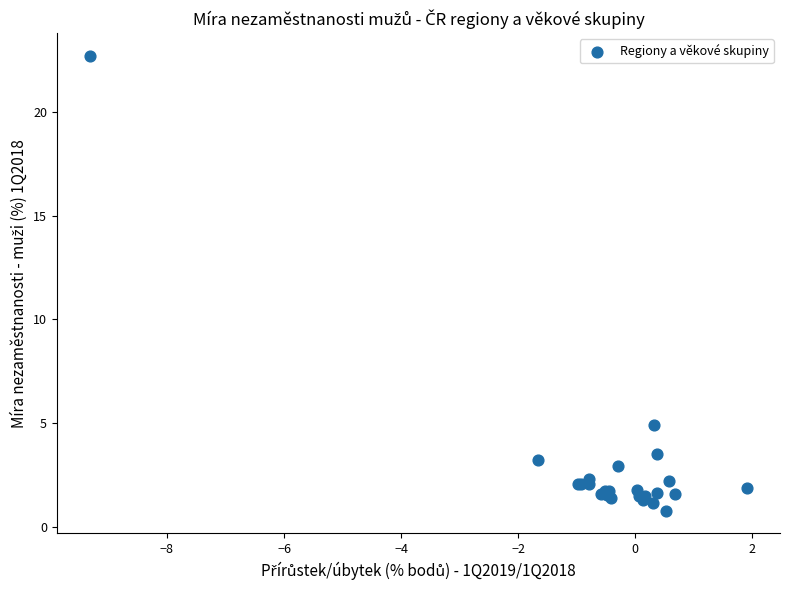

What Y value in the scatter plot is closest to 11?

4.9